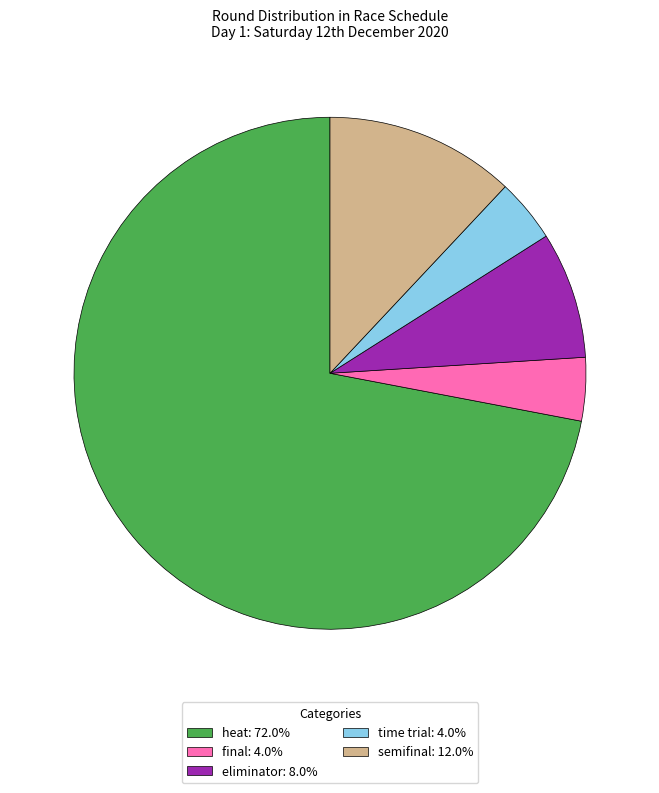

Does semifinal: 12.0% represent more than half of the total?

No